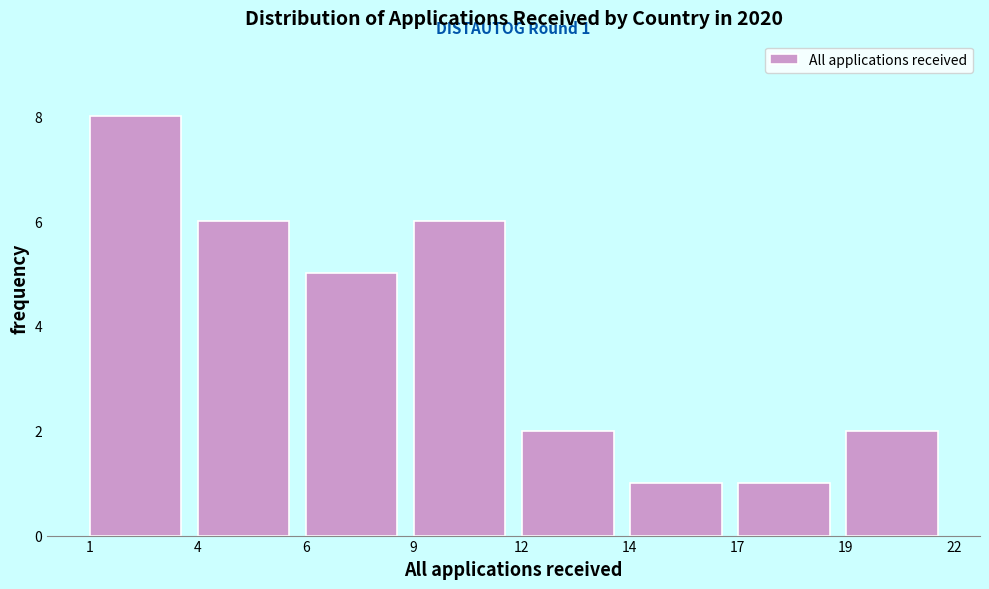

Reading right to left, list all the values displayed in this chart.

2	1	1	2	6	5	6	8